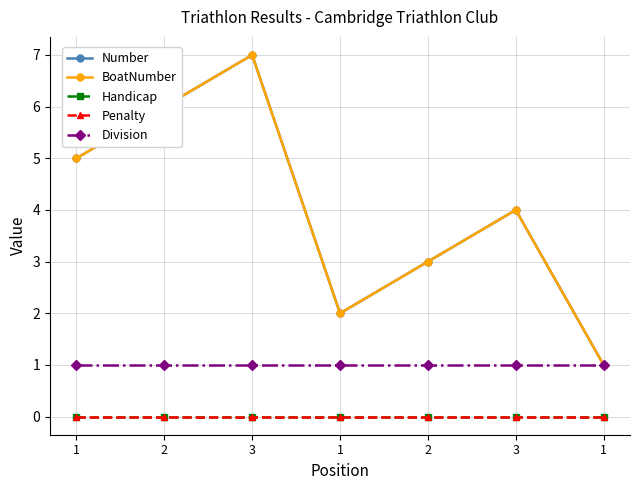

Which series has the widest spread of values?

Number